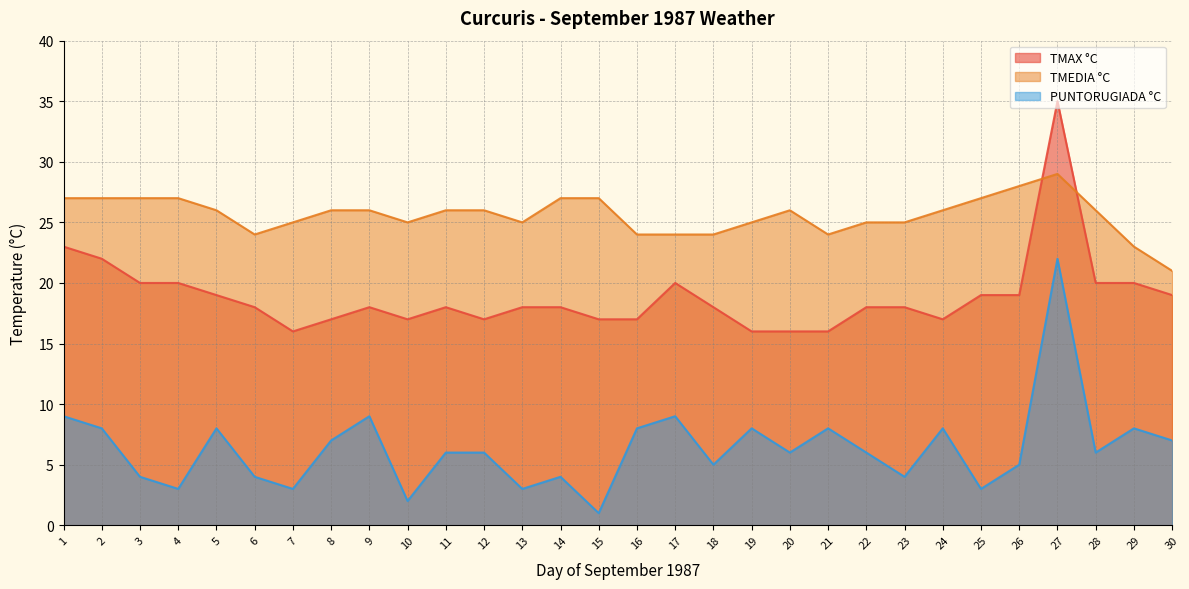

At 6, list the series in order from smallest to largest.

PUNTORUGIADA °C, TMAX °C, TMEDIA °C